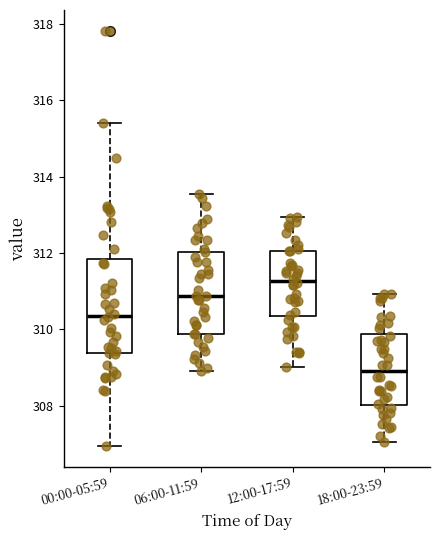

Which box has the highest median line?

12:00-17:59